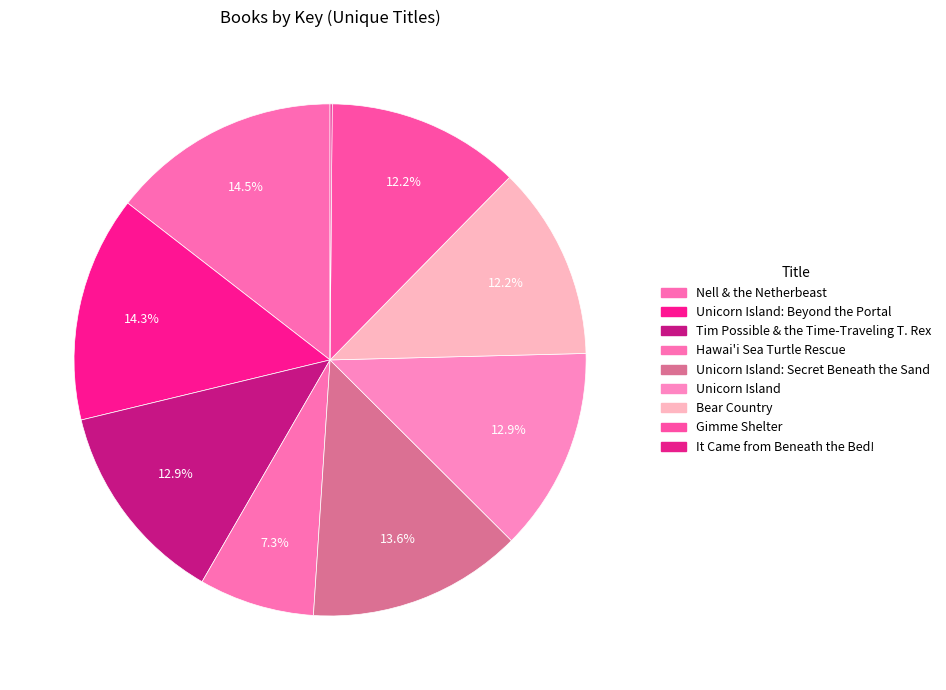

Between Bear Country and Unicorn Island: Secret Beneath the Sand, which is larger?

Unicorn Island: Secret Beneath the Sand